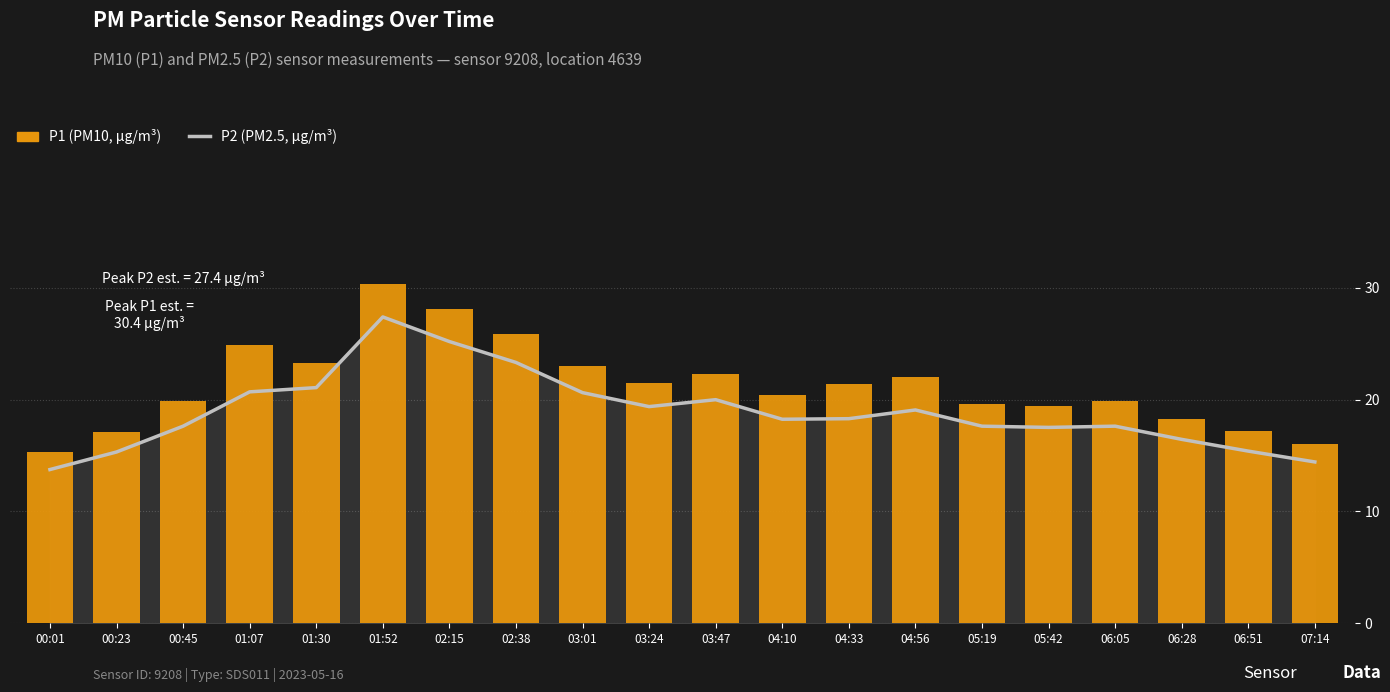

What is the total value across all series at 06:51?

32.6